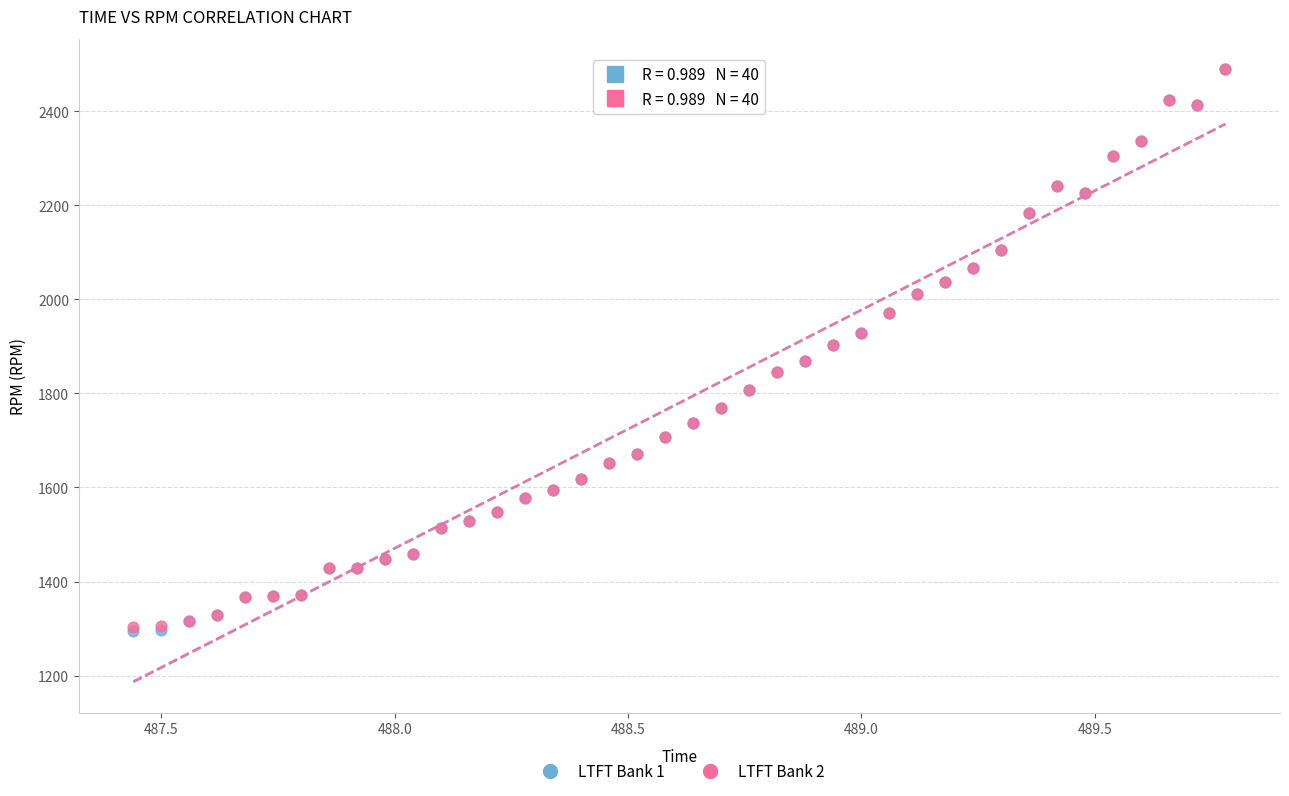

What are all the series names shown in the legend?

LTFT Bank 1, LTFT Bank 2